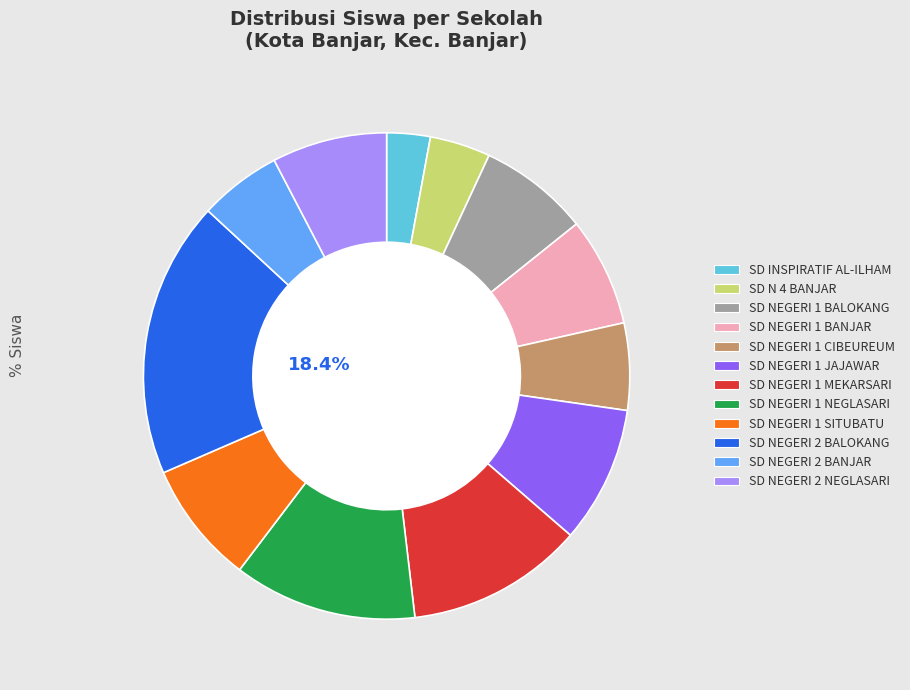

To the nearest percent, what is the average slice percentage?

8%